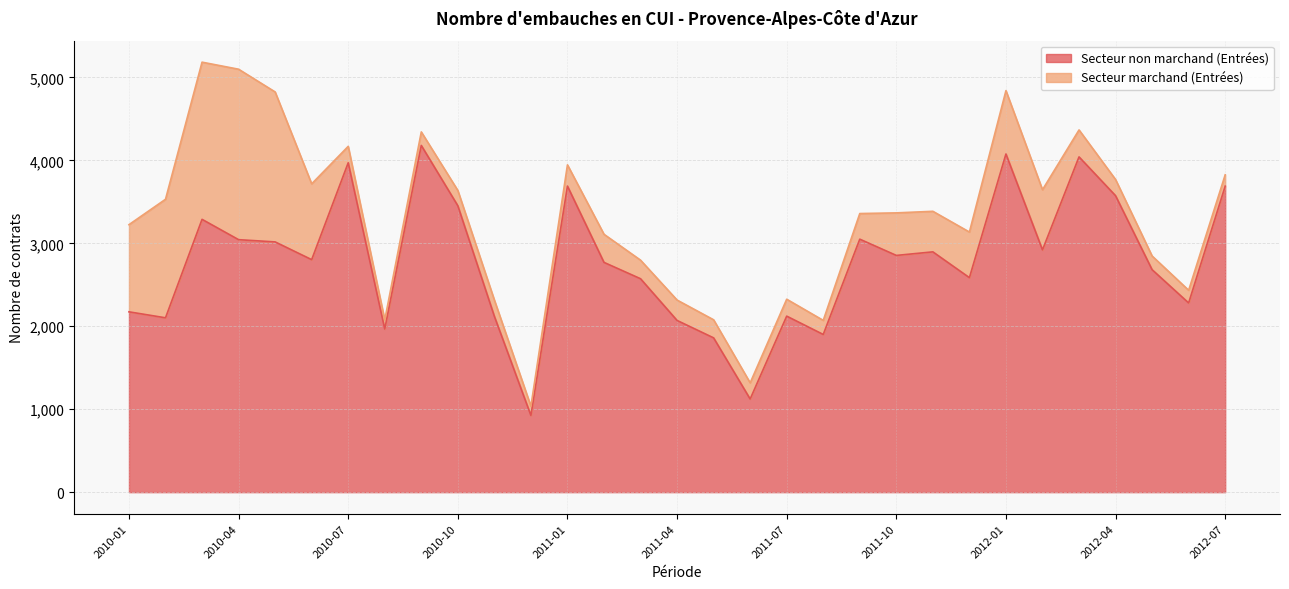

What is the minimum value for Secteur non marchand (Entrées)?

925